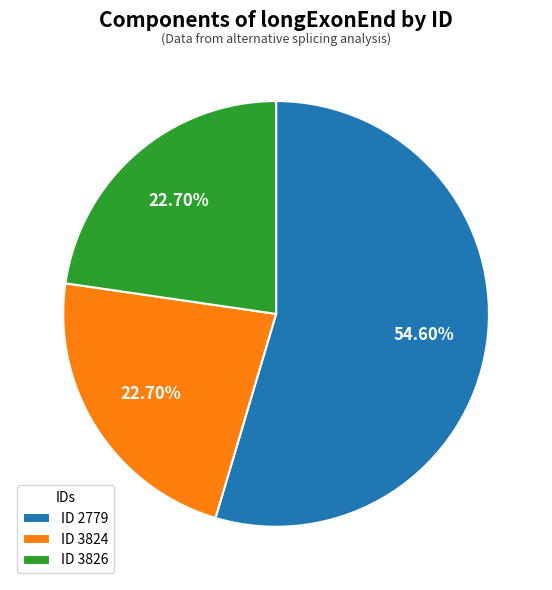

What is the ratio of the value at ID 2779 to the value at ID 3824?

2.4